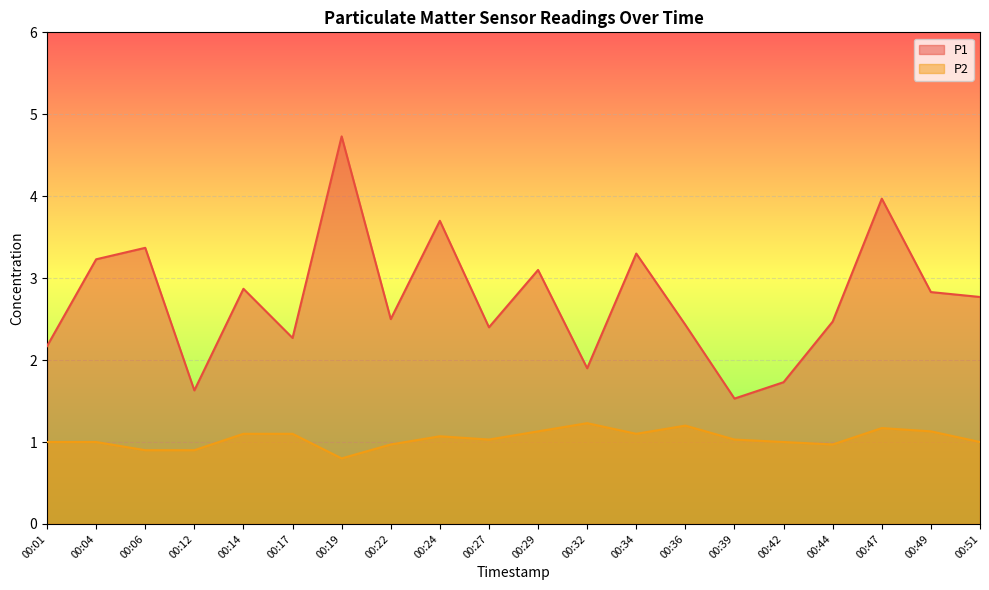

Reading left to right, extract all data points from this chart.

P1: 2.2	3.2	3.4	1.6	2.9	2.3	4.7	2.5	3.7	2.4	3.1	1.9	3.3	2.4	1.5	1.7	2.5	4.0	2.8	2.8
P2: 1.0	1.0	0.9	0.9	1.1	1.1	0.8	1.0	1.1	1.0	1.1	1.2	1.1	1.2	1.0	1.0	1.0	1.2	1.1	1.0